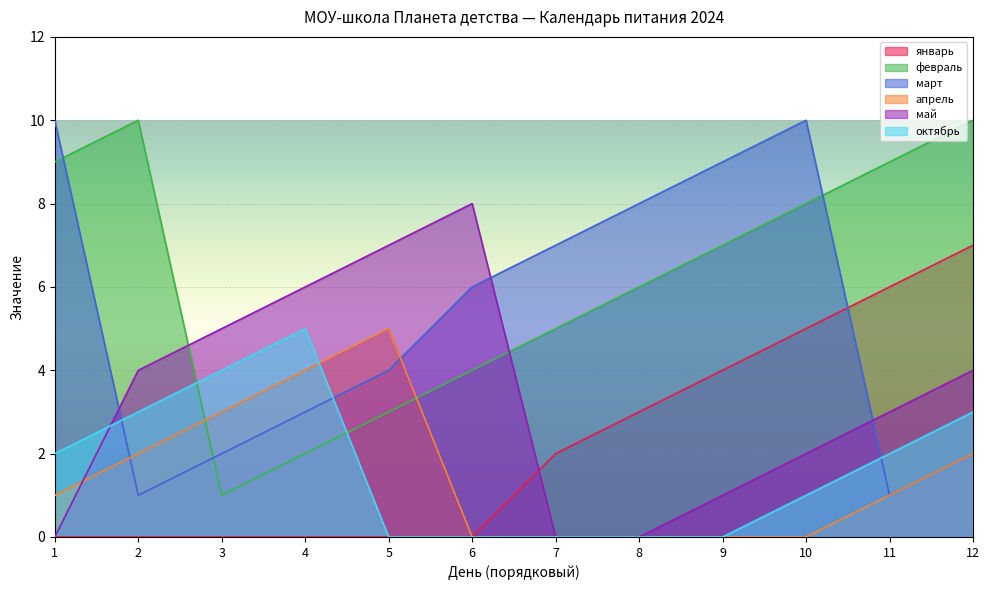

Where do февраль and октябрь first cross each other?

2 and 3